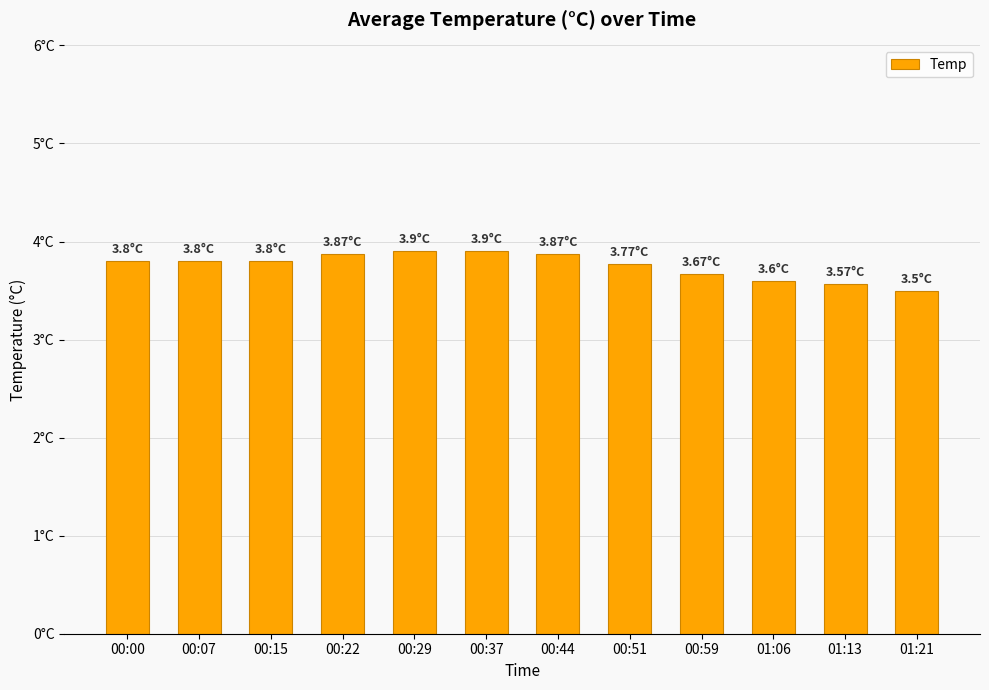

Does the chart contain any negative values?

No